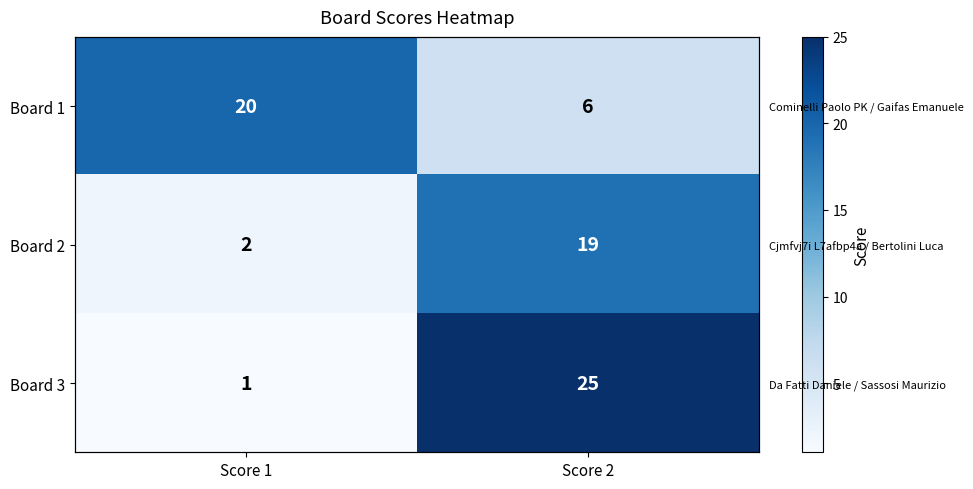

What is the total value across all series at Score 1?

23